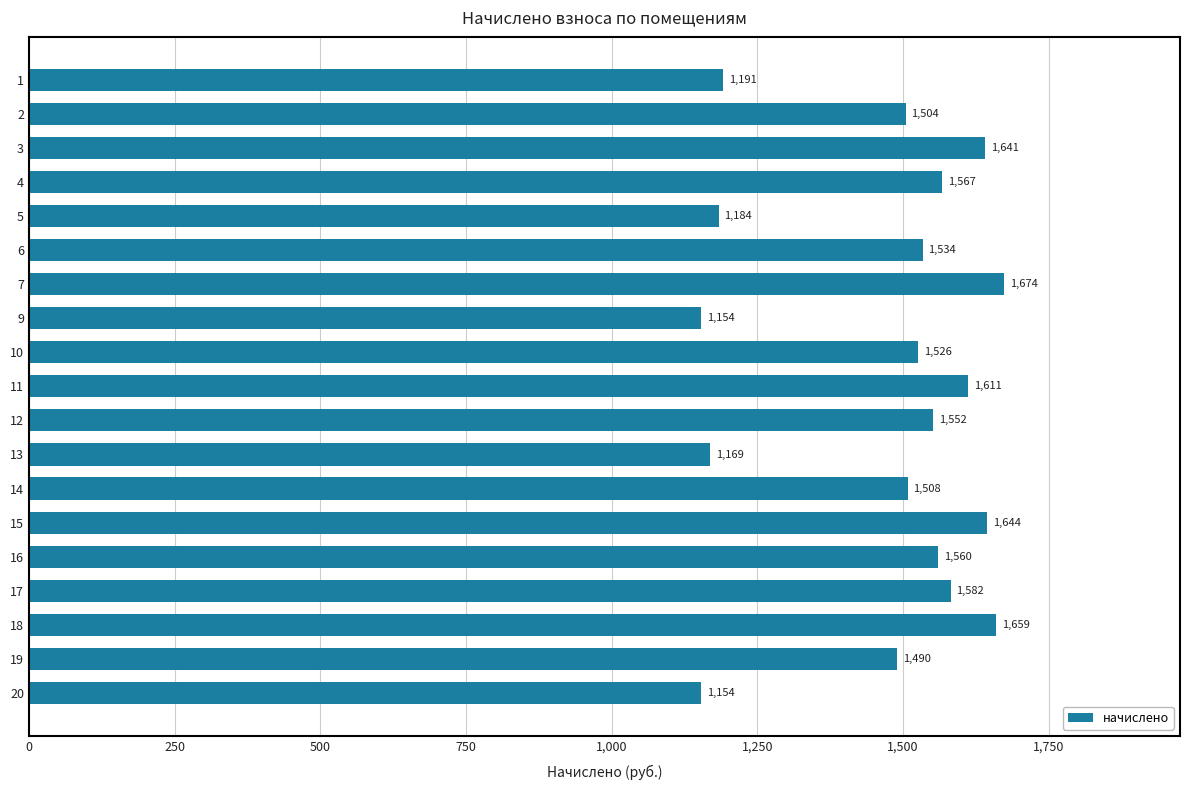

What value does the data have at 3?

1640.7